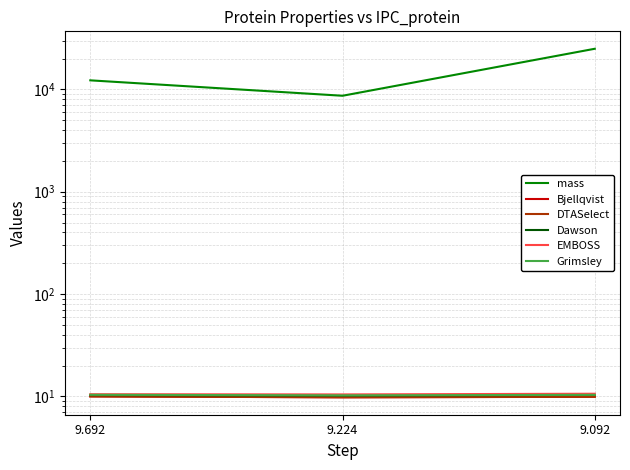

How many values in the mass series are below 12260?

1